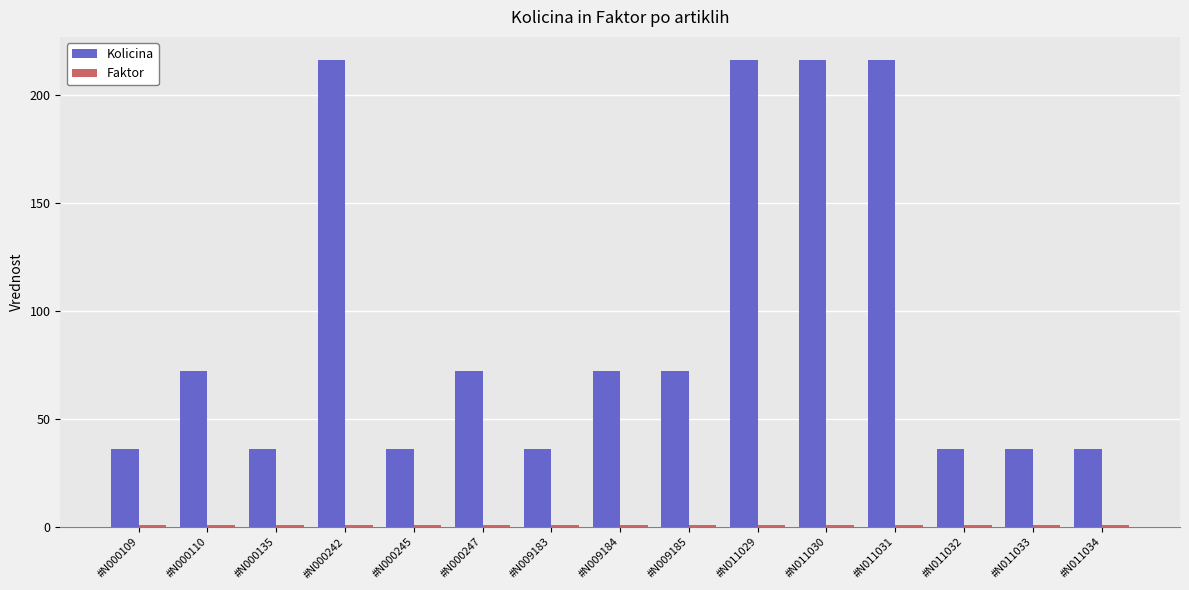

What is the difference between the maximum and minimum values in the Kolicina series?

180